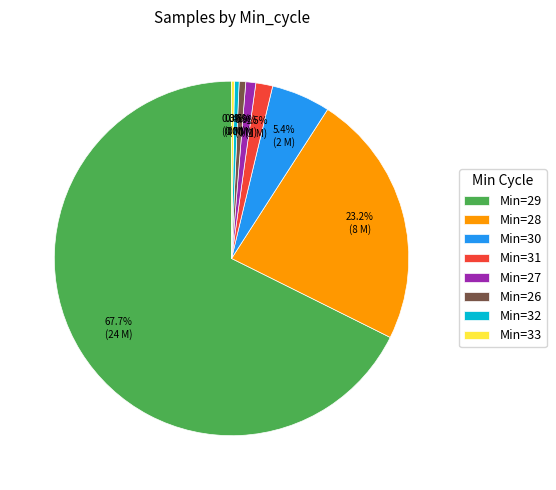

Is there any slice that represents more than half of the pie?

Yes